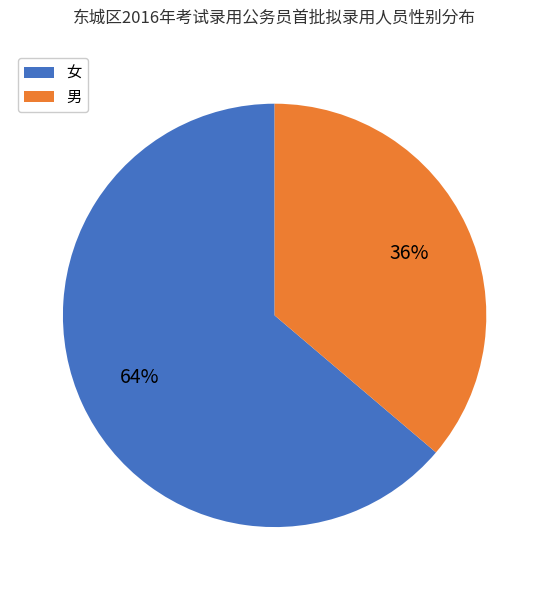

How many slices are in this pie chart?

2